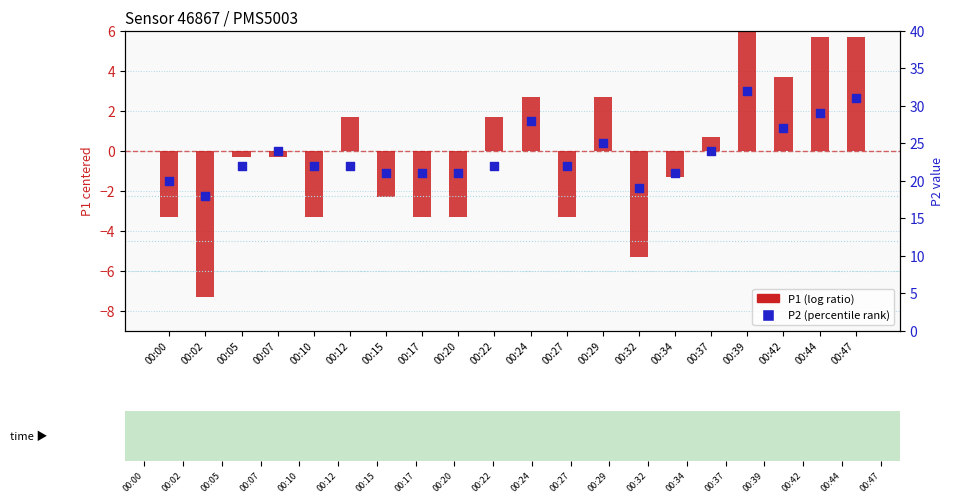

Which series contains the lowest Y value?

P1 (centered)